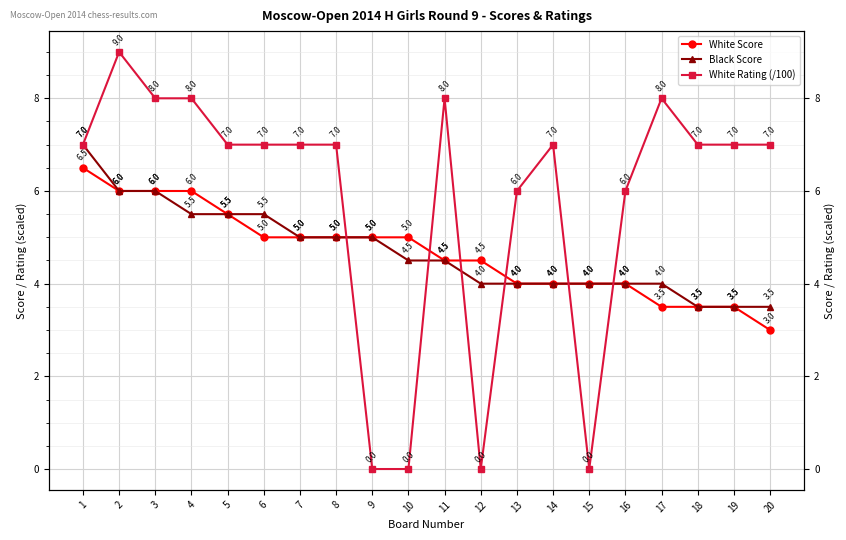

At how many categories does at least one series exceed 4?

19